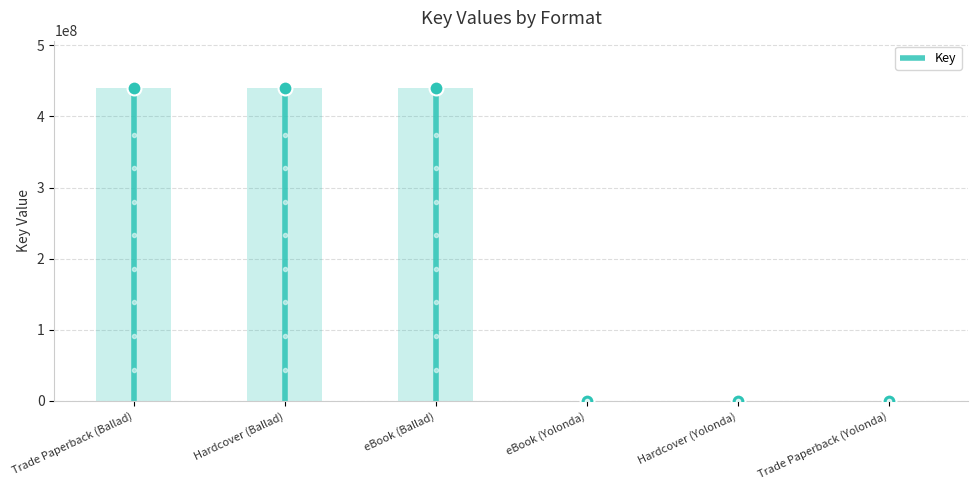

List the labels in order of value, smallest first.

eBook (Yolonda), Hardcover (Yolonda), Trade Paperback (Yolonda), Trade Paperback (Ballad), Hardcover (Ballad), eBook (Ballad)